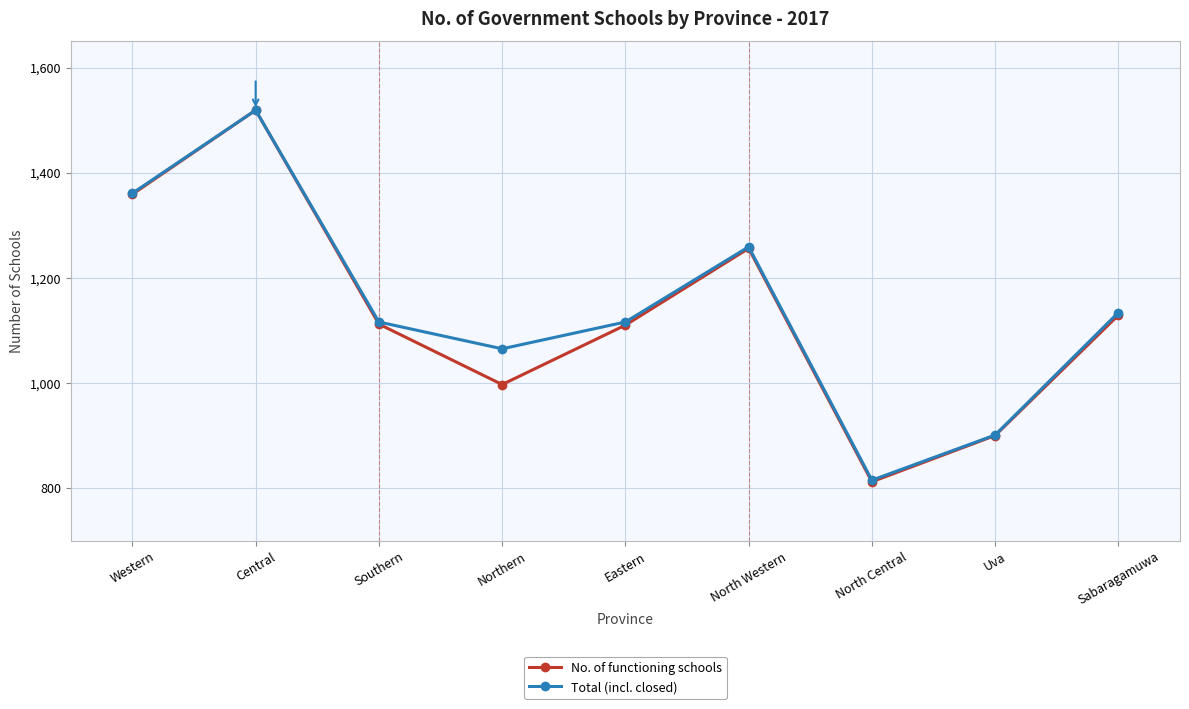

Is this an area chart (filled region under the line)?

No